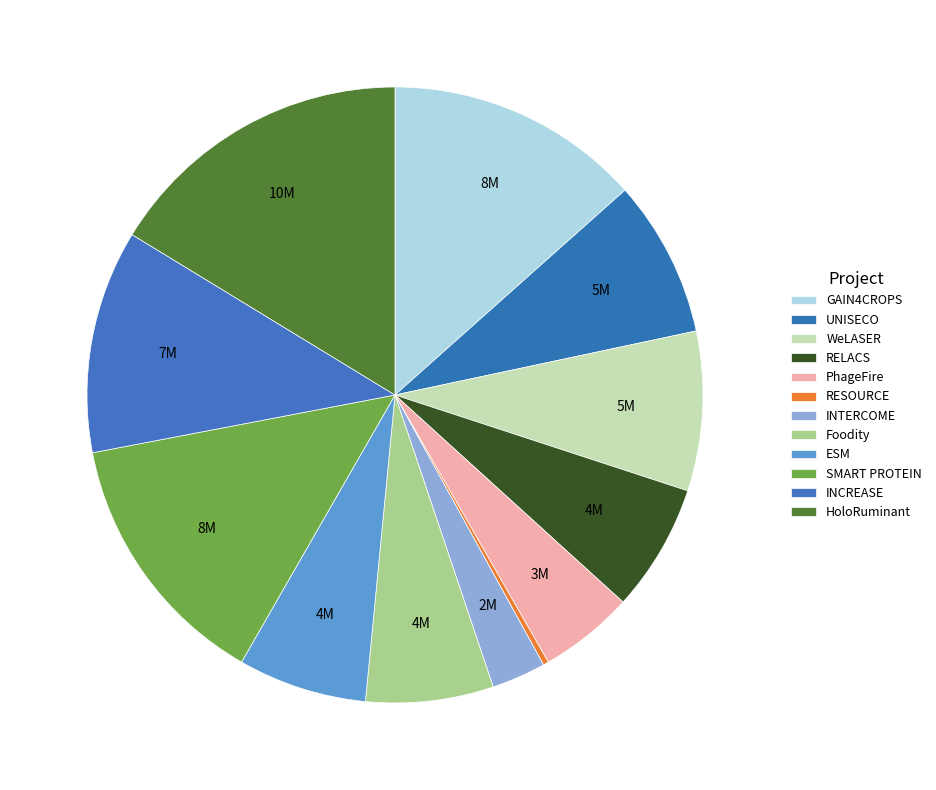

To the nearest percent, what is the difference between the ESM and GAIN4CROPS slice percentages?

7%